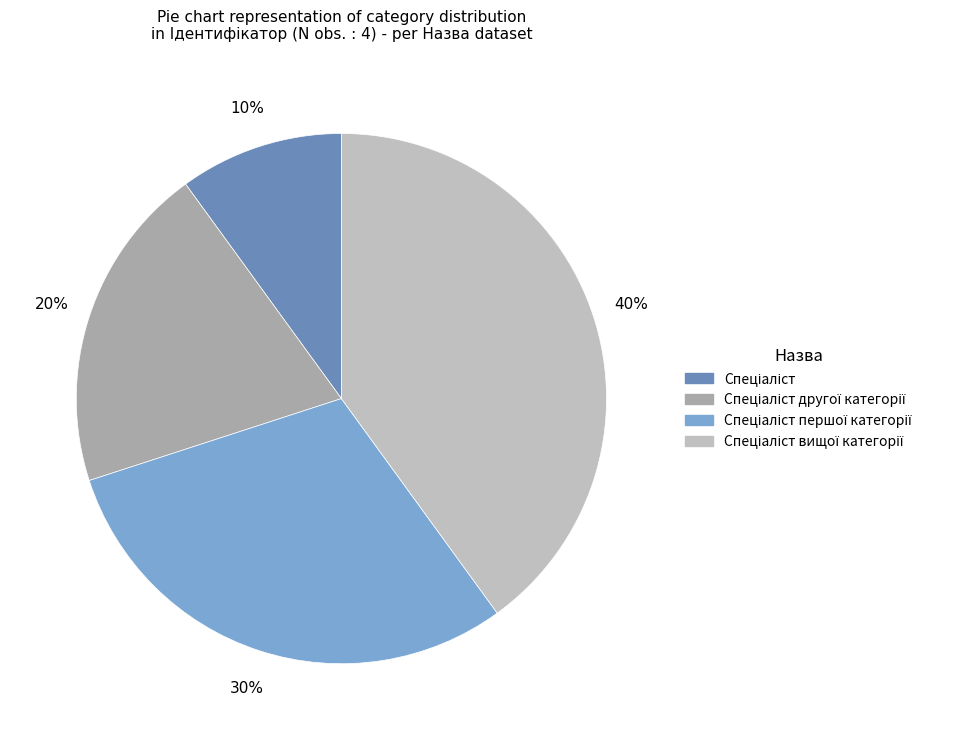

How many slices are in this pie chart?

4